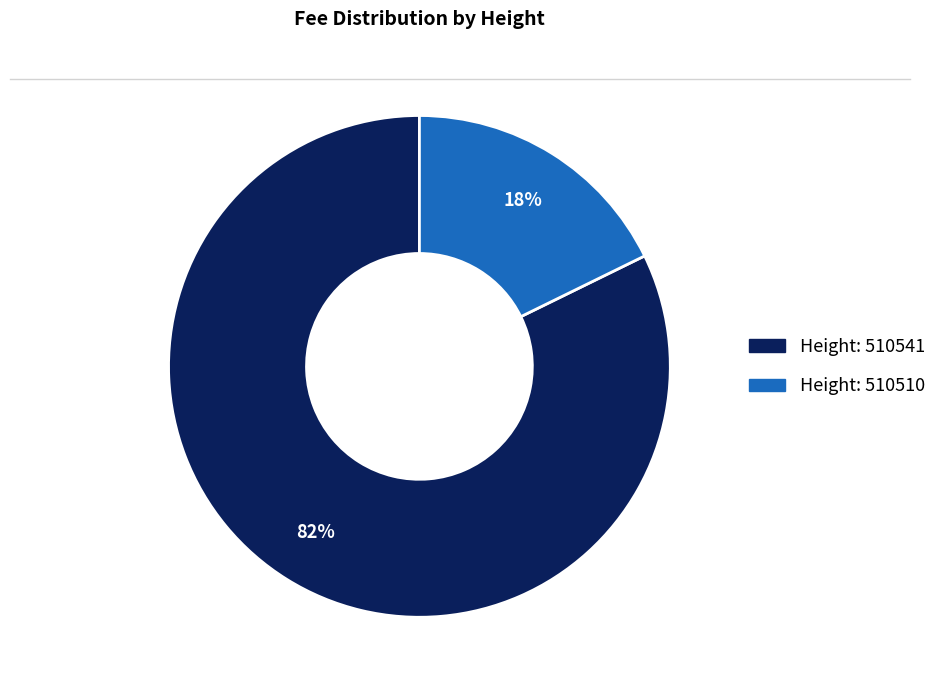

Is there any slice that represents more than half of the pie?

Yes